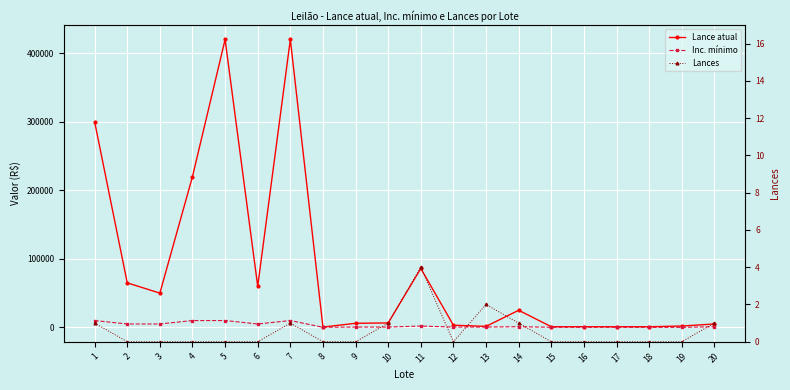

How many lines are shown in the chart?

3